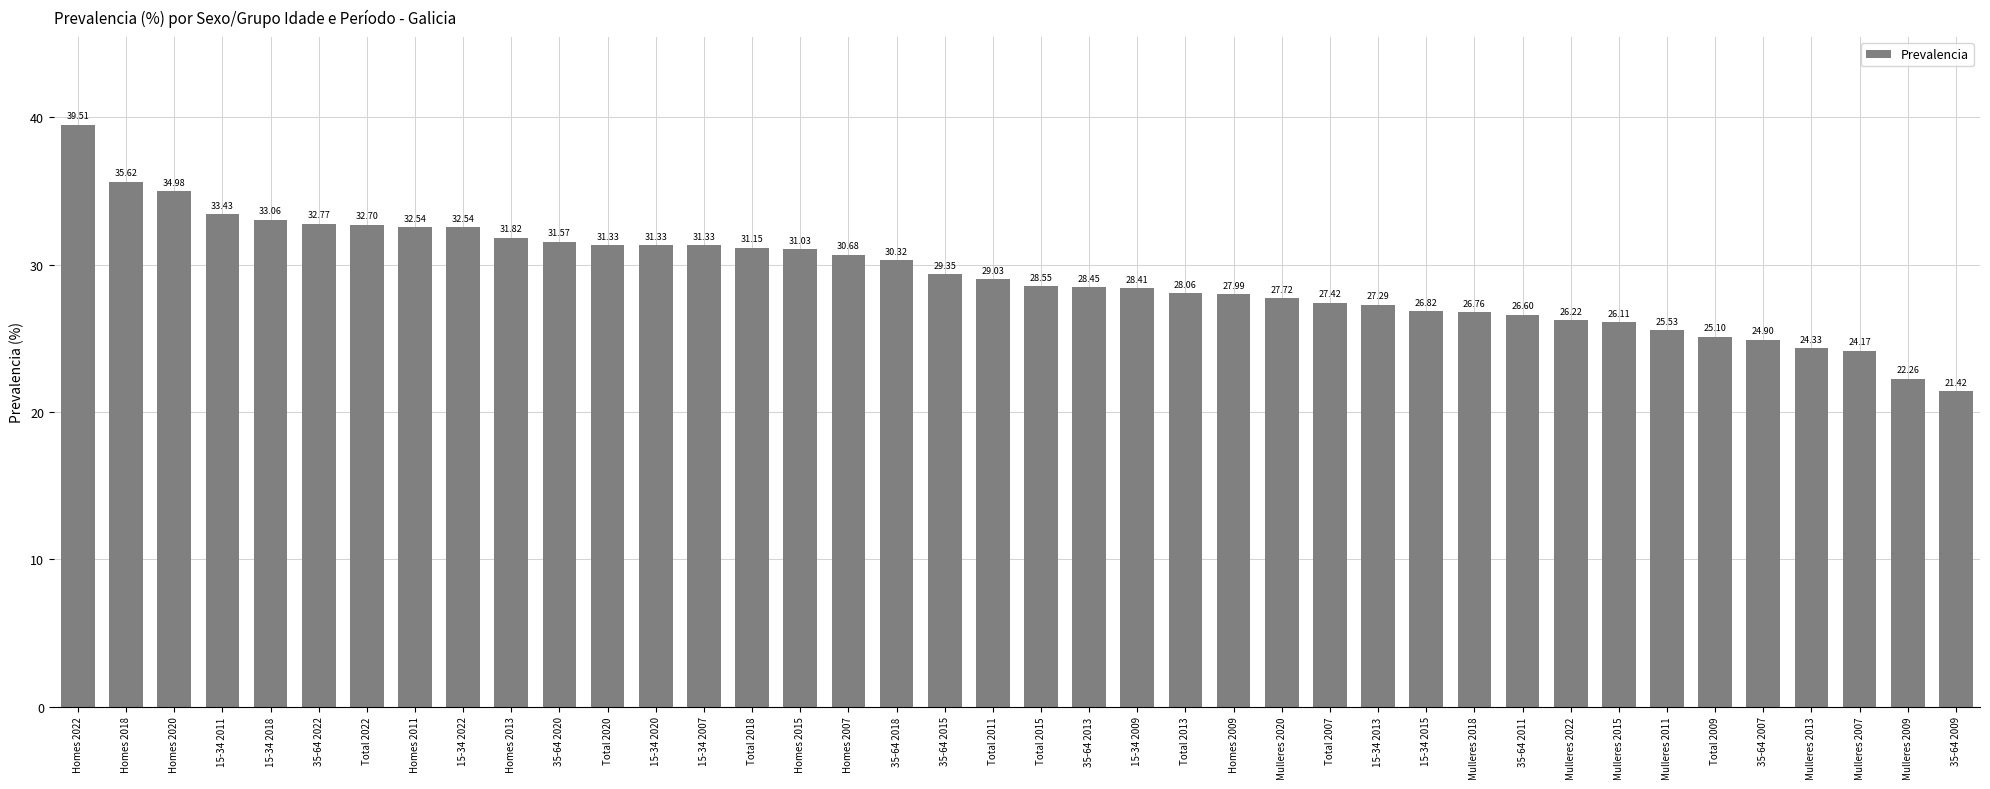

What is the sum of the values at 35-64 2022 and Total 2011?

61.8